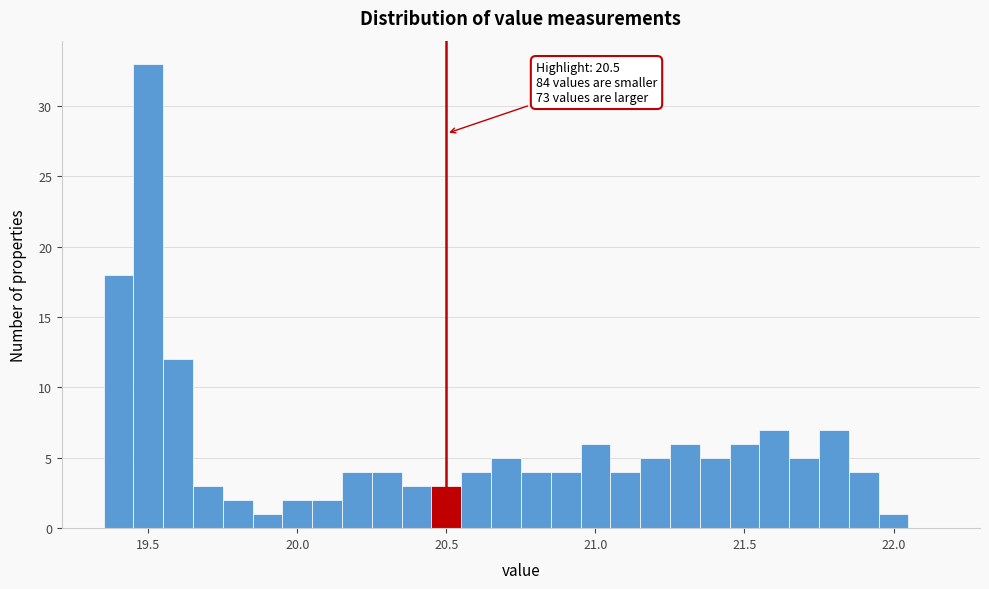

Around what value on the x-axis is the tallest bar? Give the approximate position of its centre, as read against the axis.

19.50